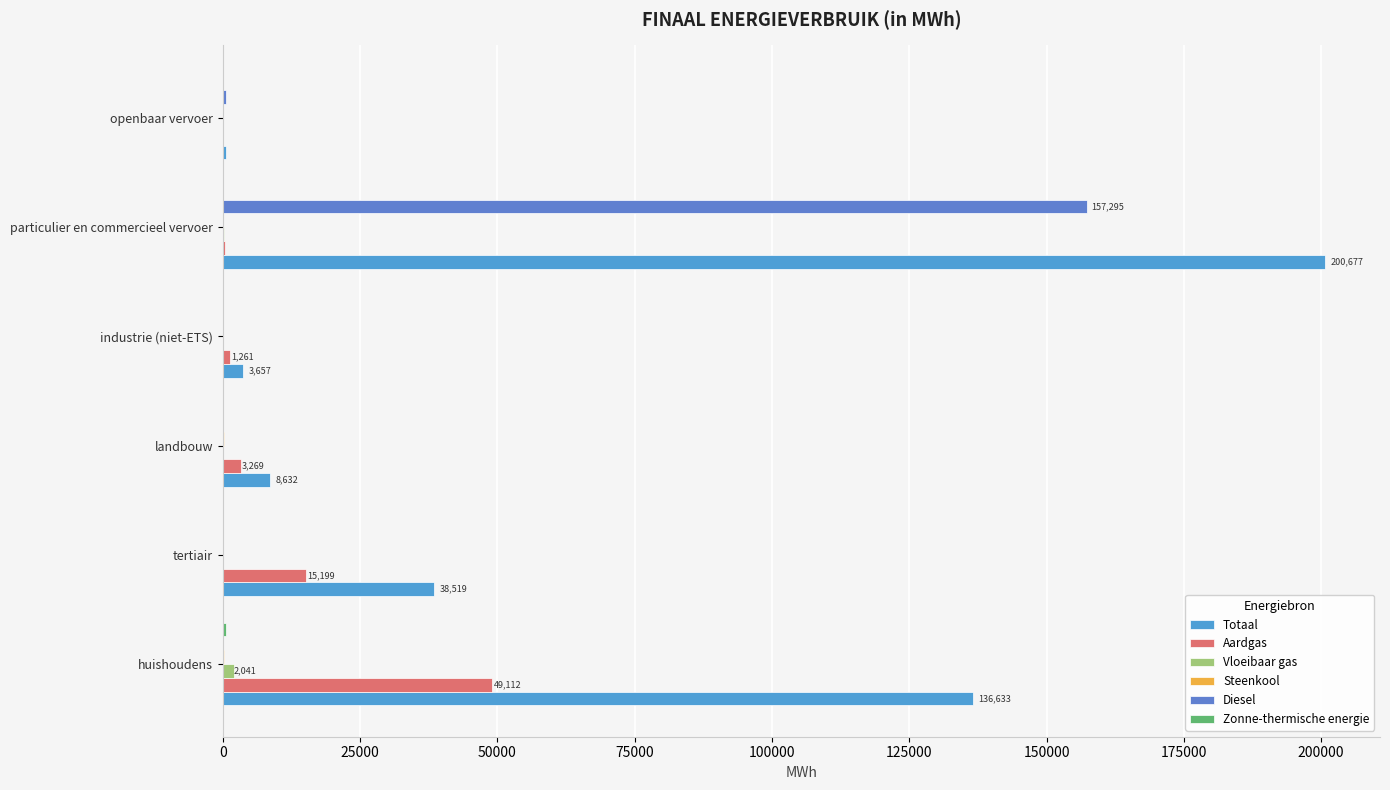

Which label corresponds to the largest value in the chart?

particulier en commercieel vervoer